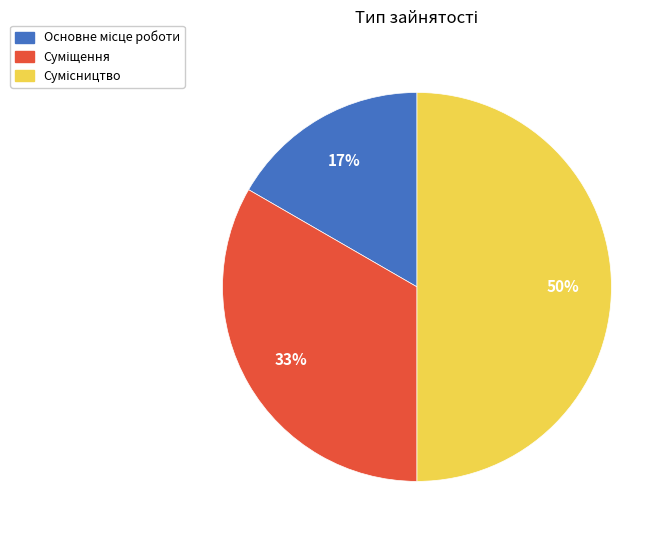

To the nearest percent, what is the average slice percentage?

33%